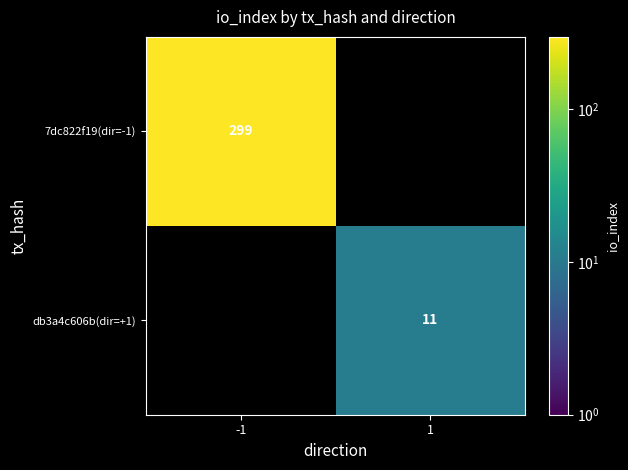

Is the value of db3a4c606b(dir=+1) at 1 greater than the value of 7dc822f19(dir=-1) at -1?

No